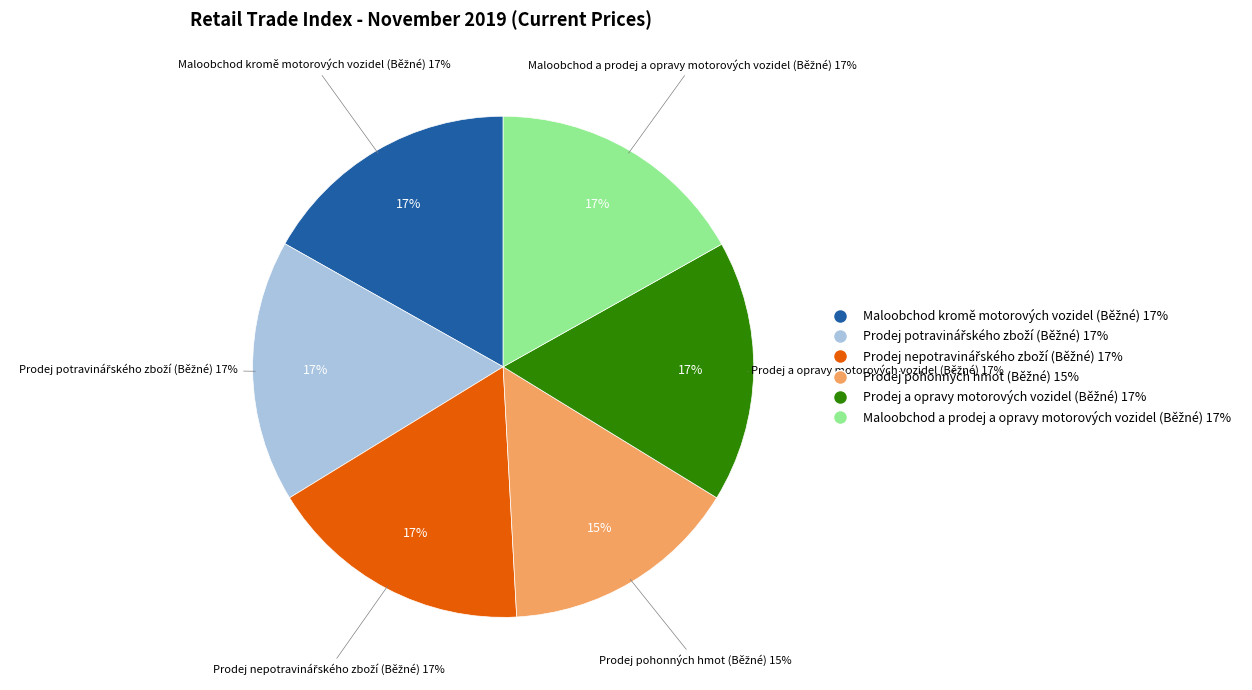

True or false: Prodej potravinářského zboží (Běžné) accounts for 17% of the total.

True